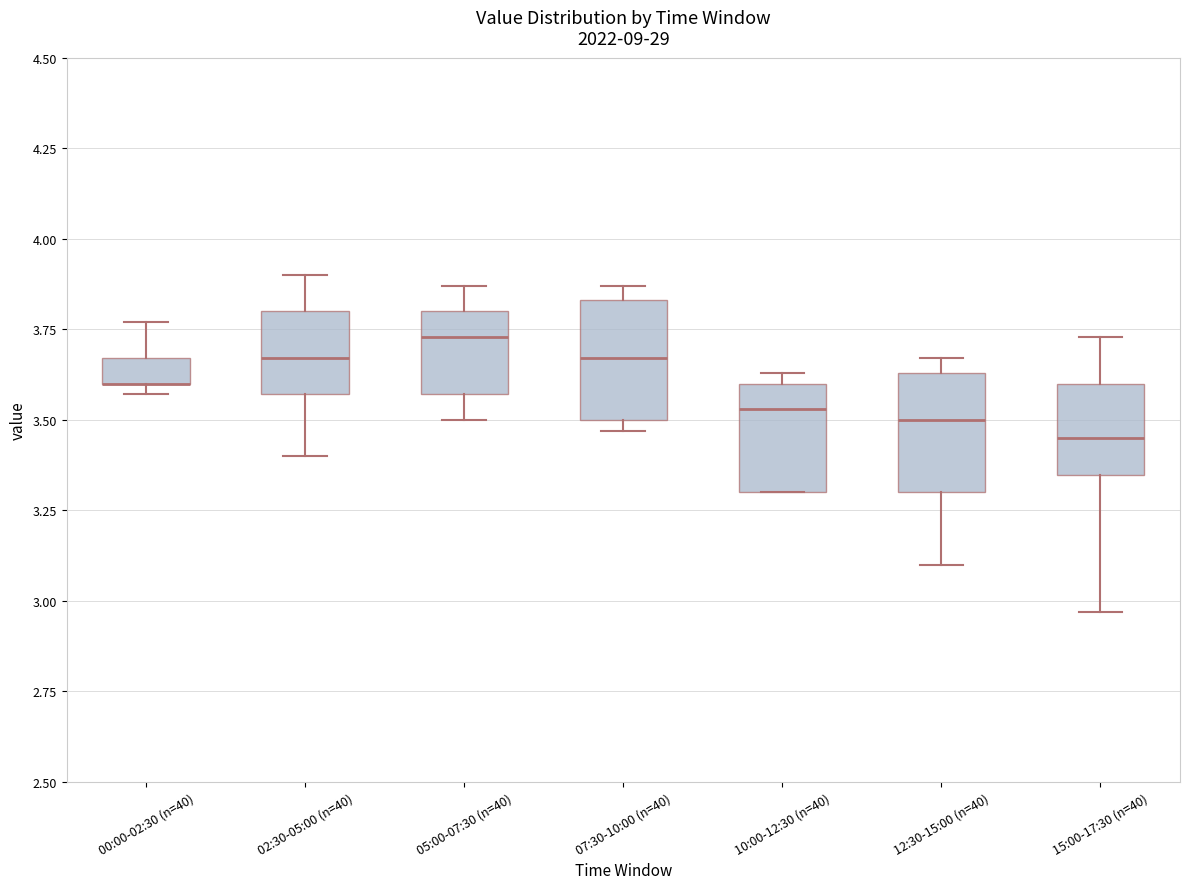

Where does the lower whisker of the box for 12:30-15:00 (n=40) end on the y-axis? The values are not printed on the chart, so give them approximately, as read against the axis.

3.10